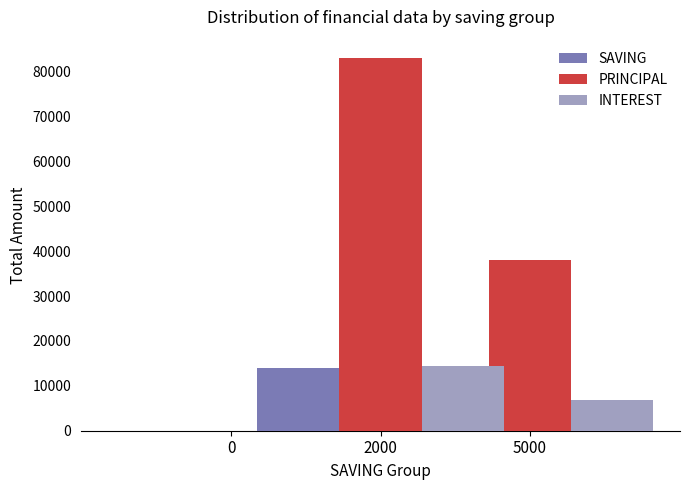

How many bars are there in total?

9